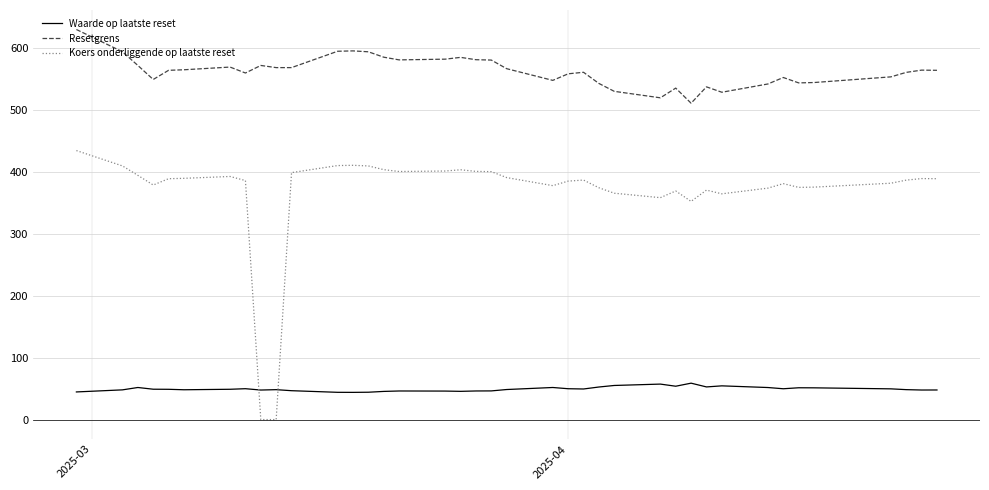

True or false: Waarde op laatste reset and Resetgrens cross at least once.

False